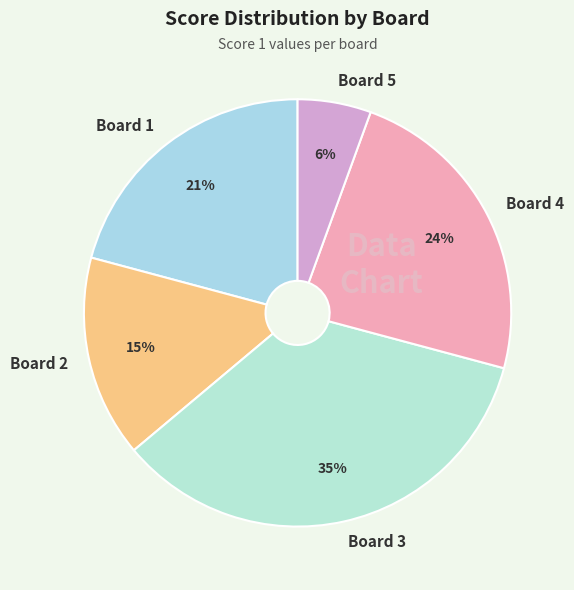

How many slices are in this pie chart?

5